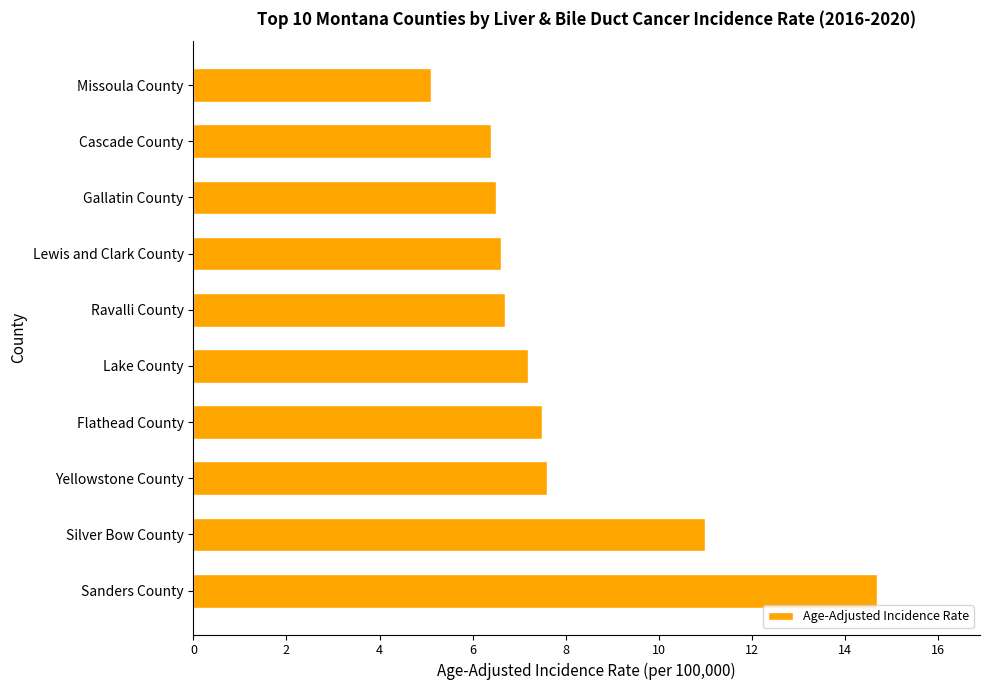

Which label corresponds to the smallest value in the chart?

Missoula County